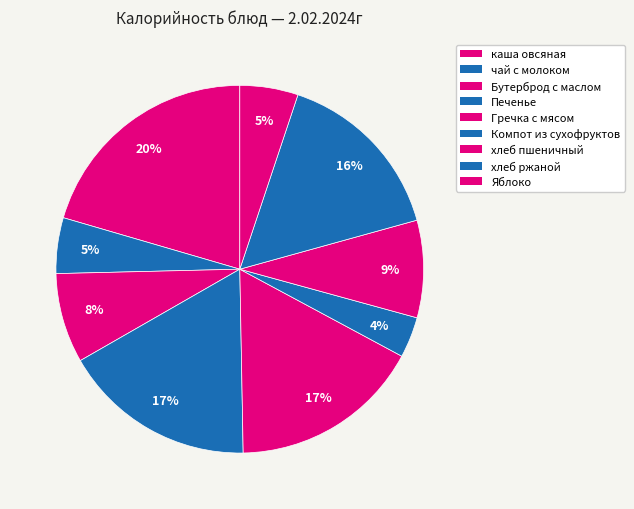

How many slices are in this pie chart?

9